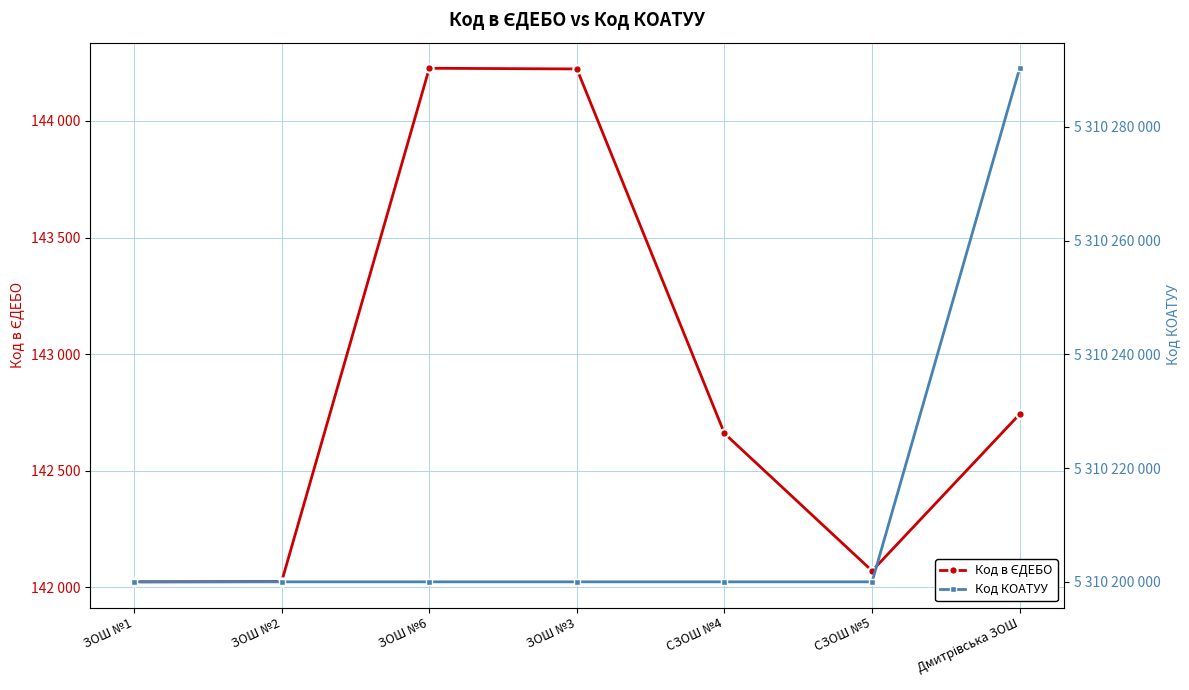

What is the label of the 7th point from the right?

ЗОШ №1